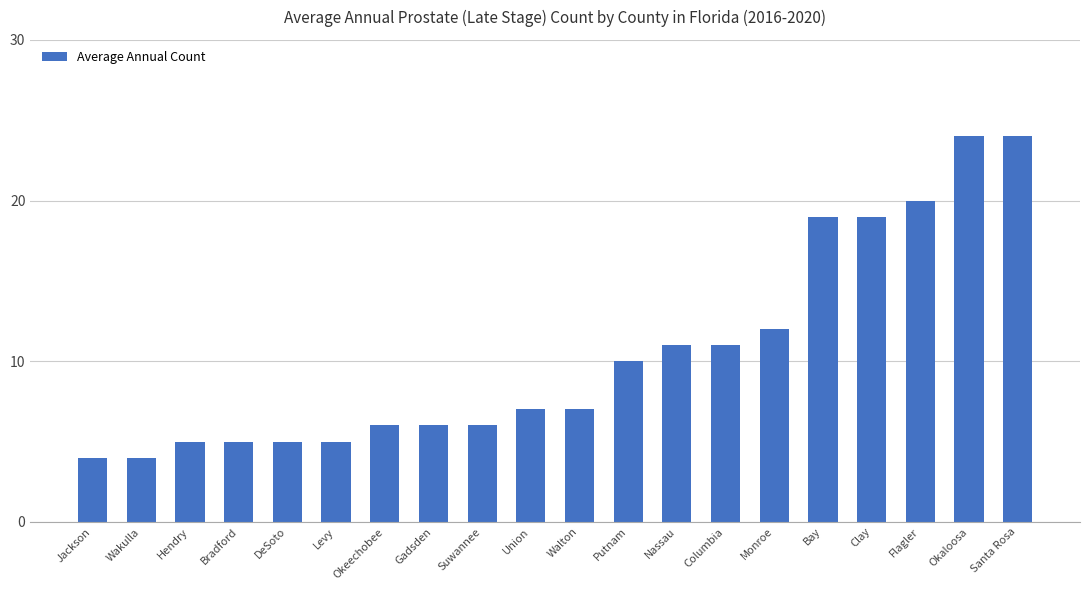

The value at Union is 11. True or false?

False